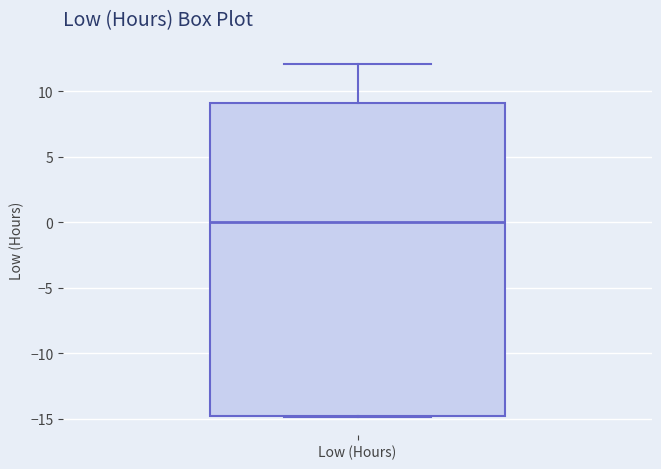

Where does the upper whisker of the box for Low (Hours) end on the y-axis? The values are not printed on the chart, so give them approximately, as read against the axis.

12